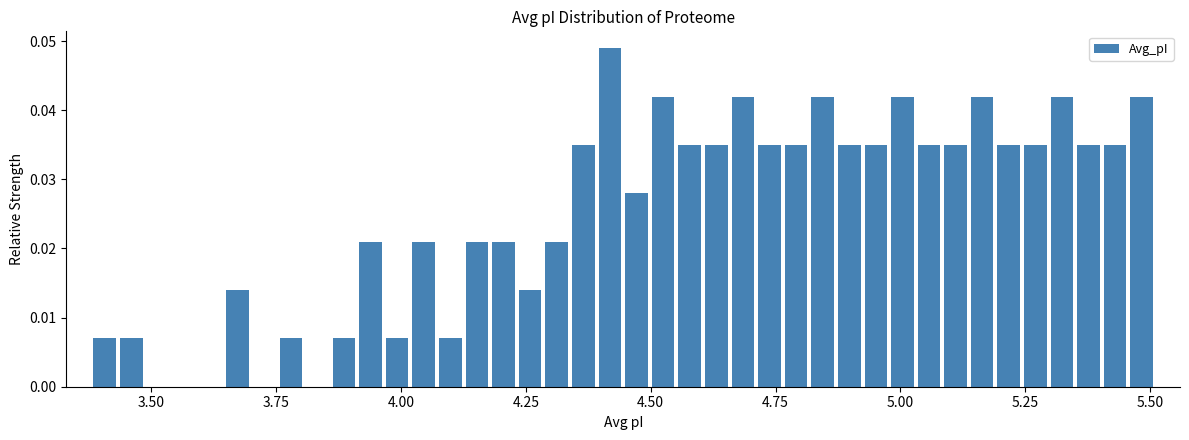

Read against the x-axis, roughly where is the centre of the tallest bar?

4.40